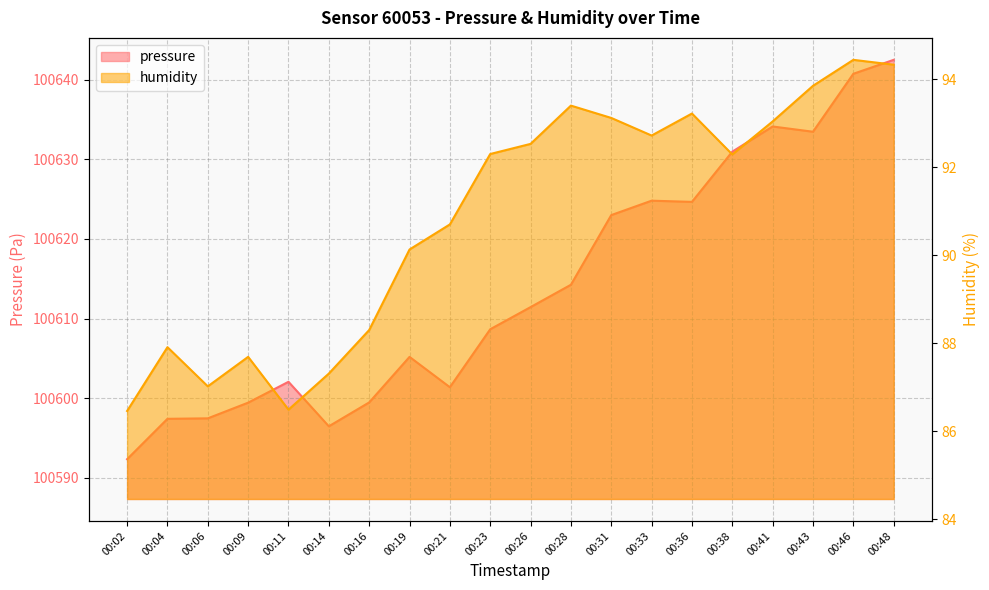

List the series in order of their overall mean, highest first.

pressure, humidity